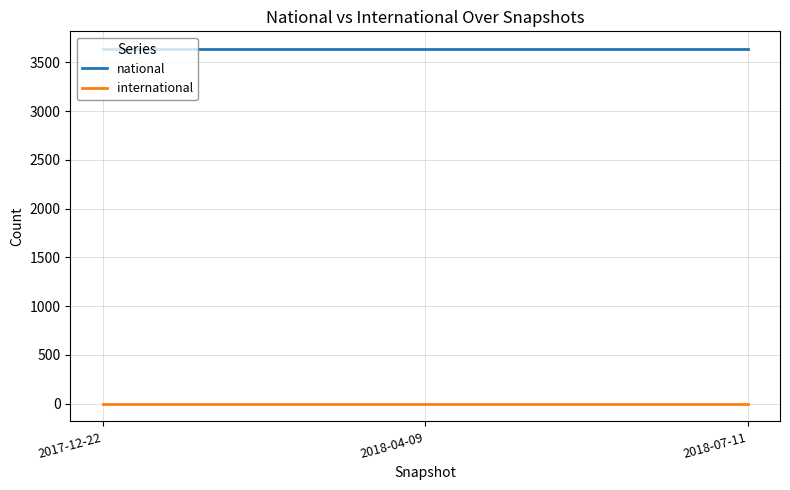

What is the maximum value for national?

3635